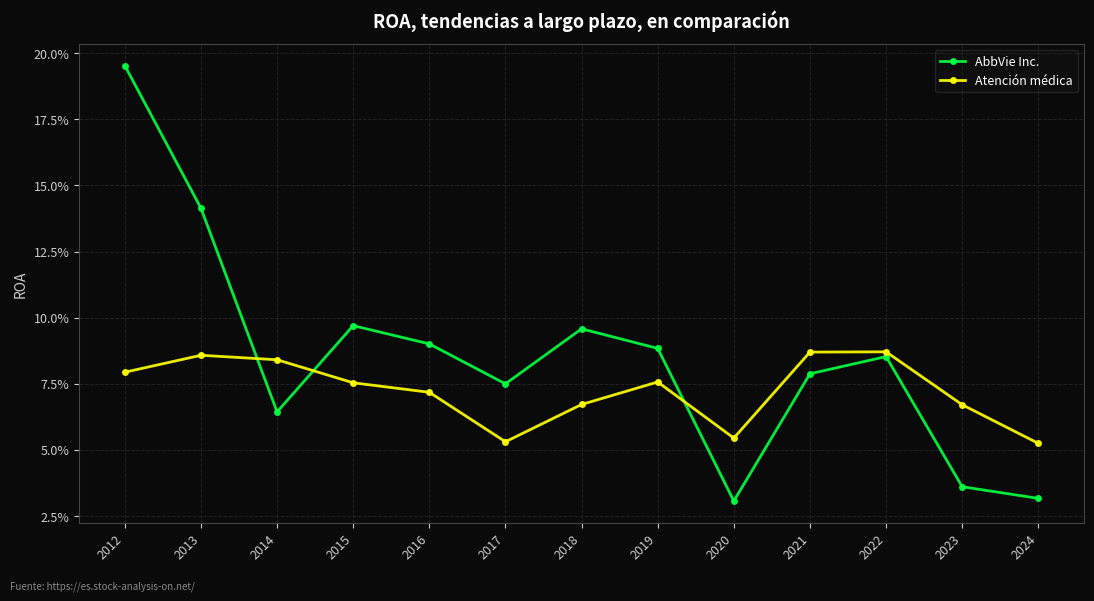

Which series has the largest range (max minus min)?

AbbVie Inc.